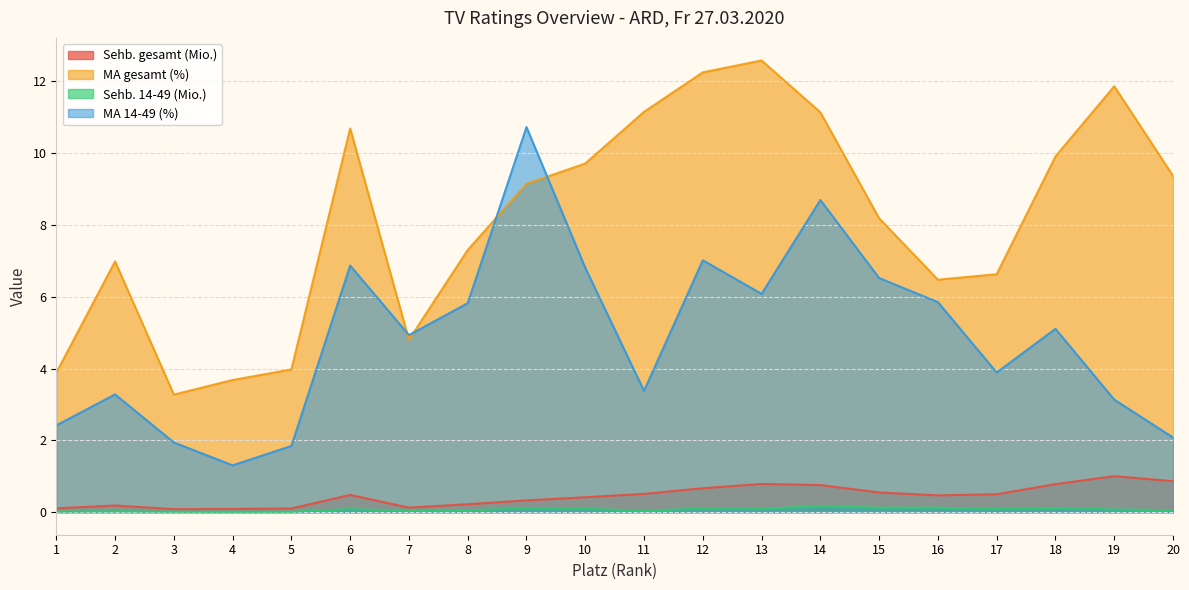

How many series are shown in this chart?

4